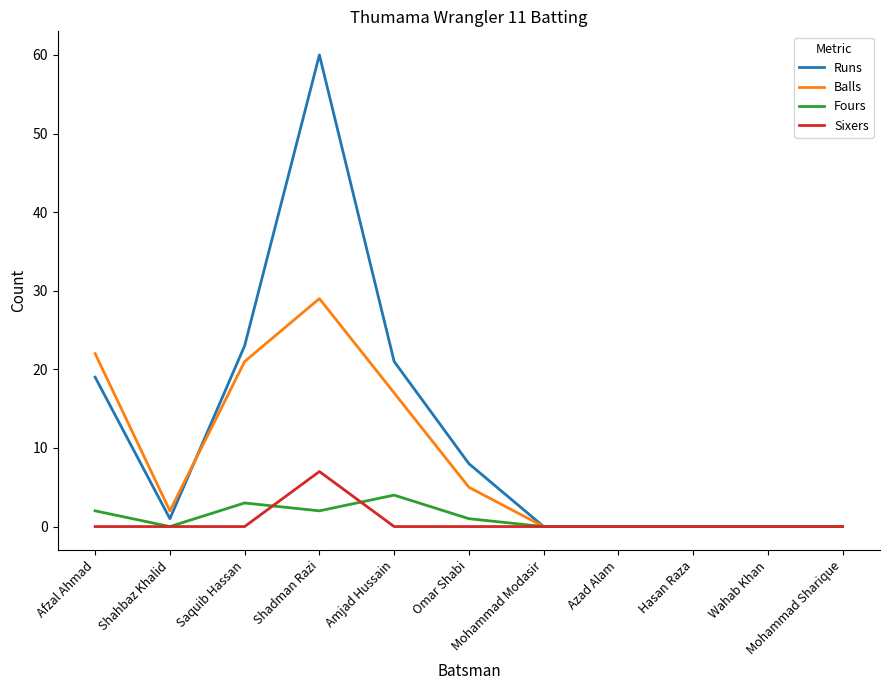

Which series has the largest total across all categories?

Runs